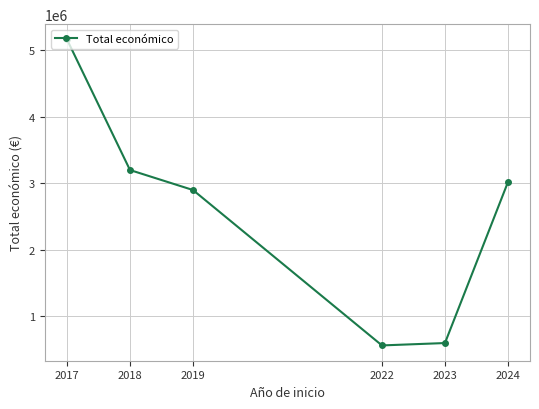

True or false: there are more than 0 points higher than both neighbors.

False